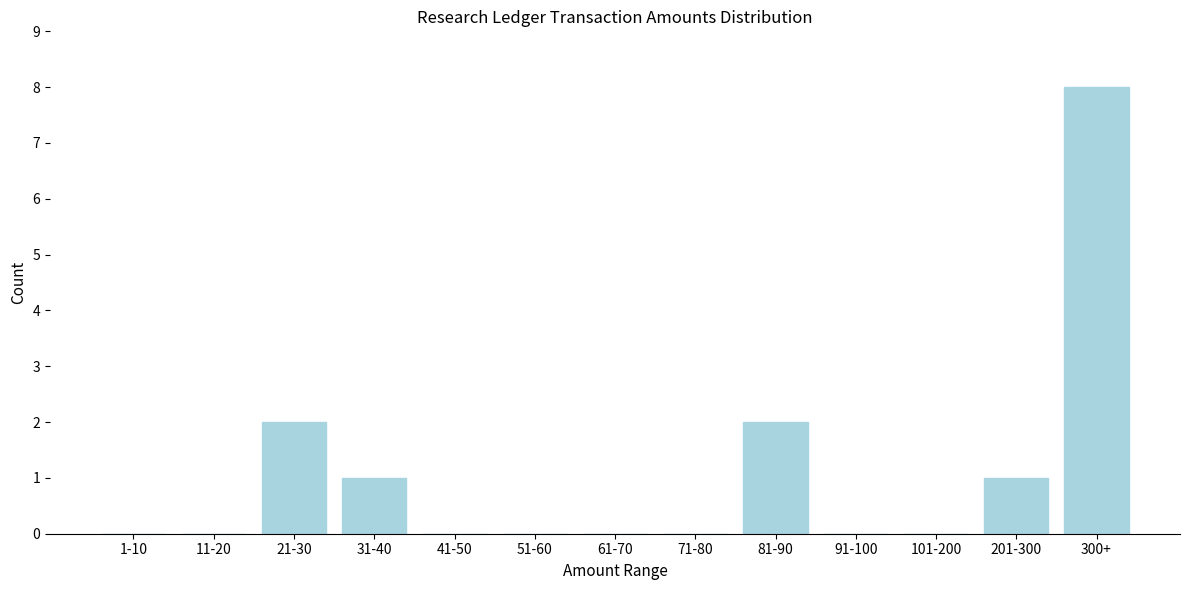

Reading right to left, extract all data points from this chart.

300+=8	201-300=1	101-200=0	91-100=0	81-90=2	71-80=0	61-70=0	51-60=0	41-50=0	31-40=1	21-30=2	11-20=0	1-10=0